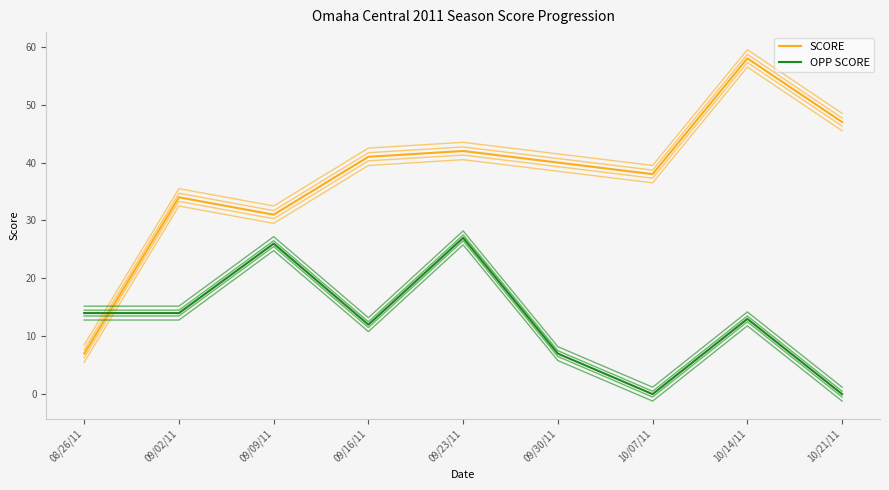

True or false: SCORE has more than 0 points higher than both neighbors.

True